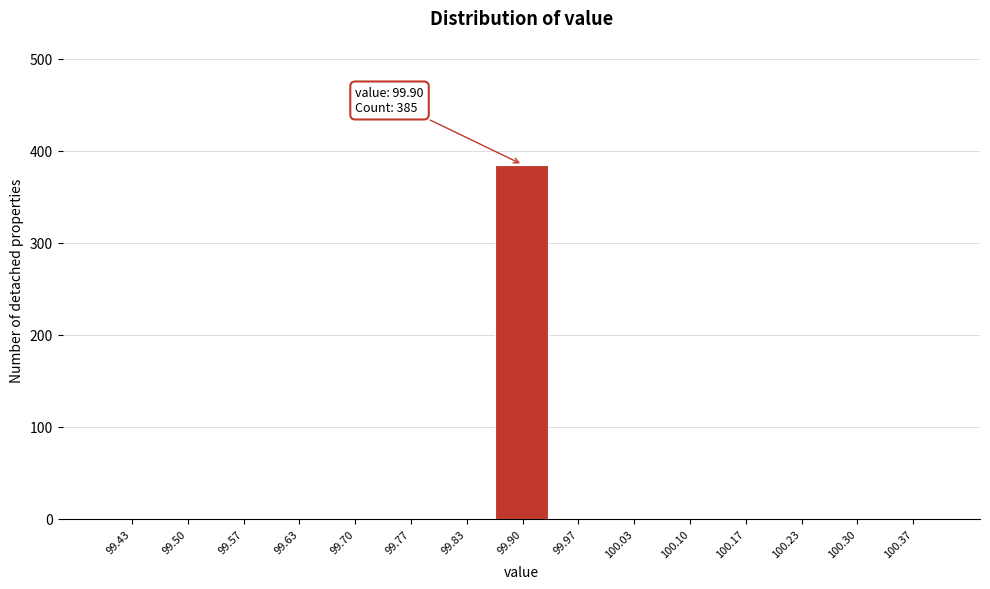

Over which range of the x-axis is the bar tallest?

99.87 to 99.93